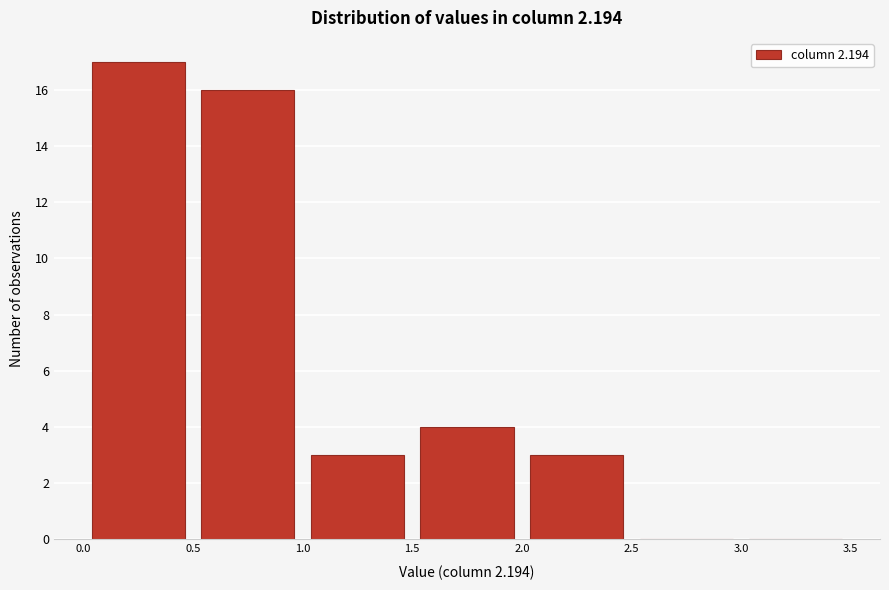

Which range on the x-axis has the tallest bar?

0.0 to 0.5